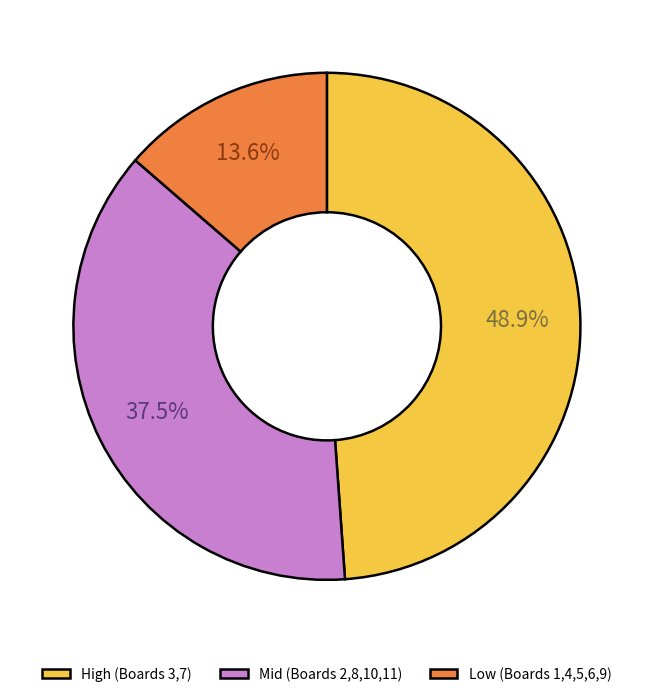

Is there any slice that represents more than half of the pie?

No